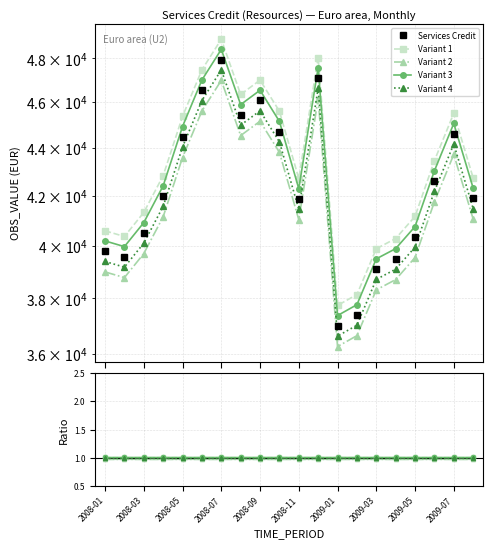

Between 12 and 2008-11, which is larger?

2008-11